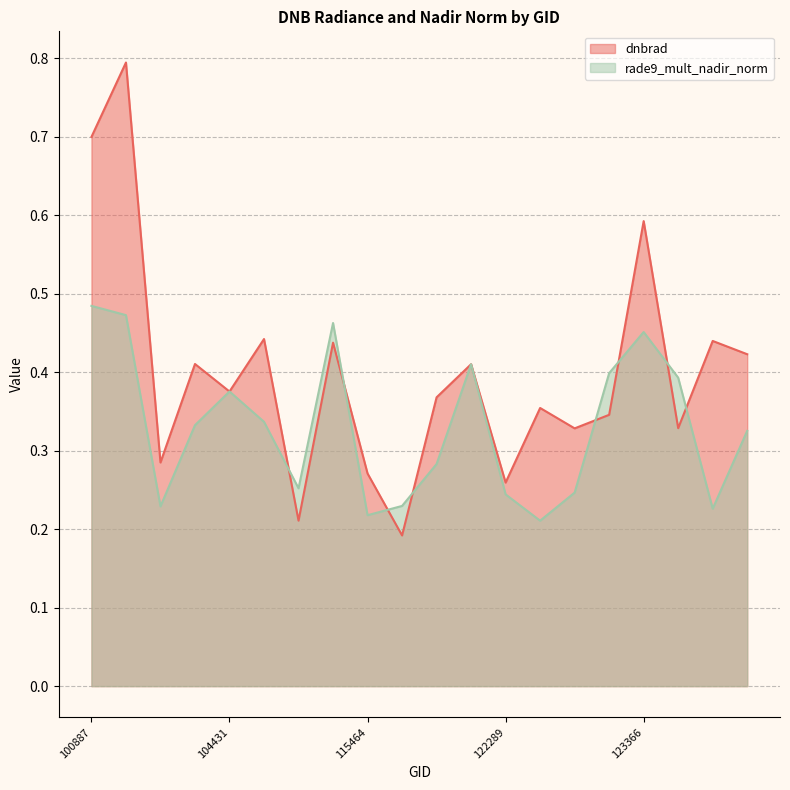

Is the value of dnbrad at 123366 greater than the value of rade9_mult_nadir_norm at 109895?

Yes